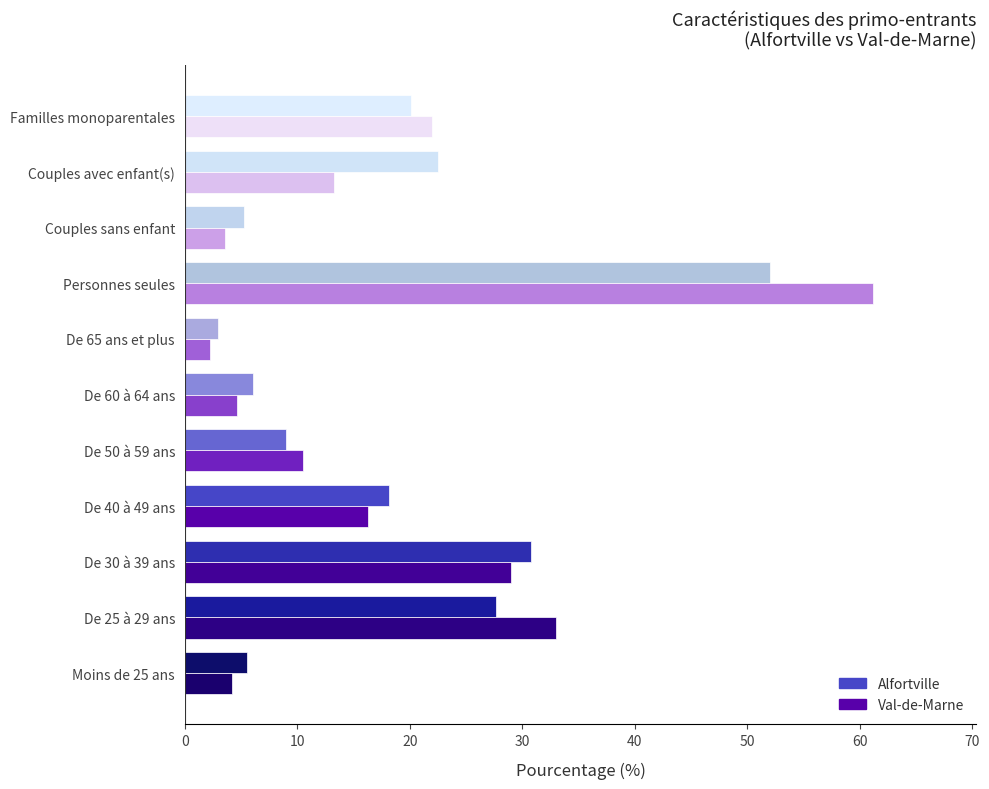

What is the average value of the Val-de-Marne series?

18.2